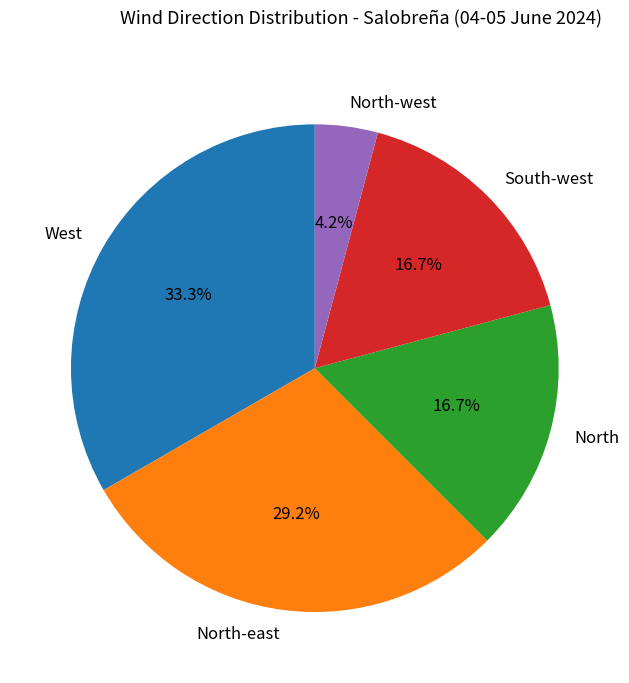

Which slice is the smallest?

North-west